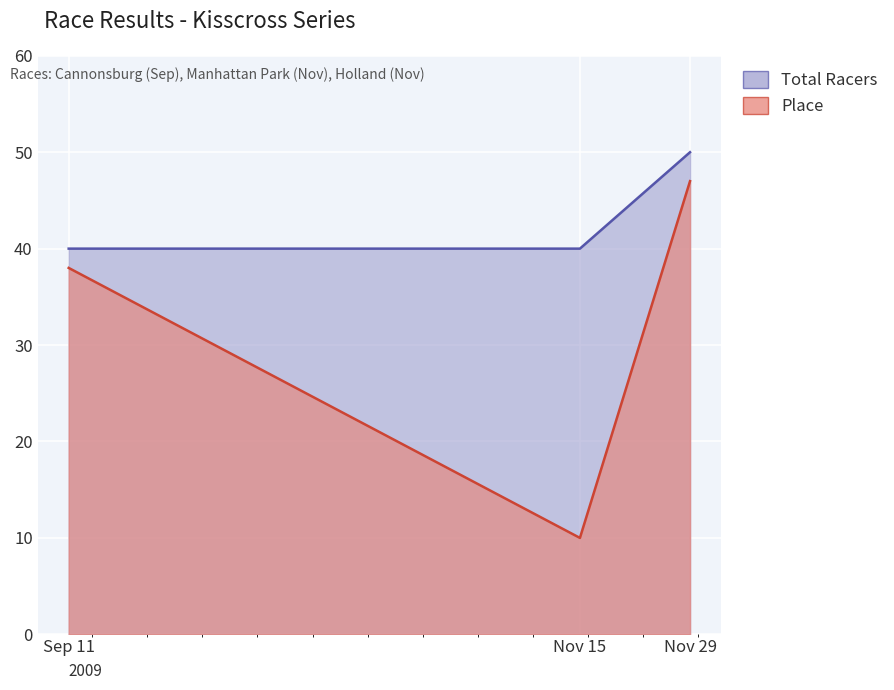

Which series changed the most between Sep 11 and Nov 15?

Place